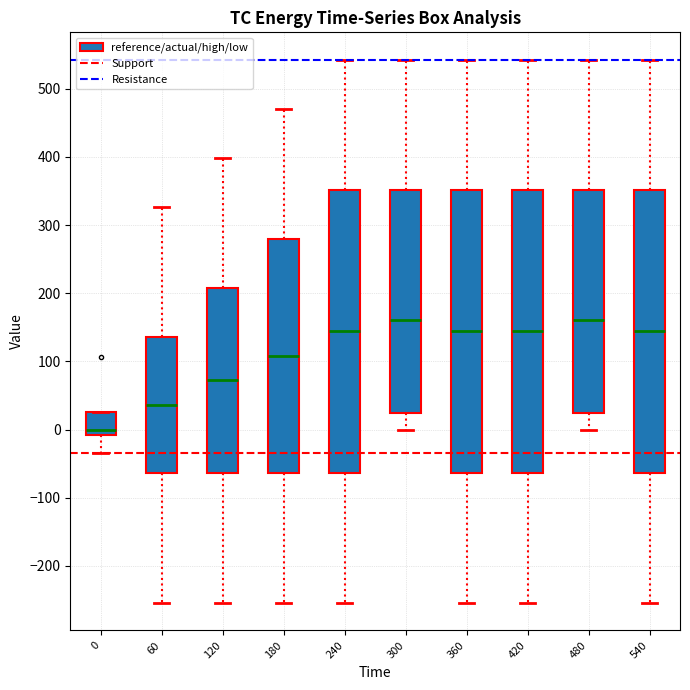

Reading left to right, read every box against the y-axis: the position of its median line, the range the box covers, and the ends of its whiskers. The values are not printed on the chart, so give them approximately, as read against the axis.

0: median 0, box -10 to 30, whiskers -30 to 30
60: median 40, box -60 to 140, whiskers -250 to 330
120: median 70, box -60 to 210, whiskers -250 to 400
180: median 110, box -60 to 280, whiskers -250 to 470
240: median 140, box -60 to 350, whiskers -250 to 540
300: median 160, box 20 to 350, whiskers 0 to 540
360: median 140, box -60 to 350, whiskers -250 to 540
420: median 140, box -60 to 350, whiskers -250 to 540
480: median 160, box 20 to 350, whiskers 0 to 540
540: median 140, box -60 to 350, whiskers -250 to 540